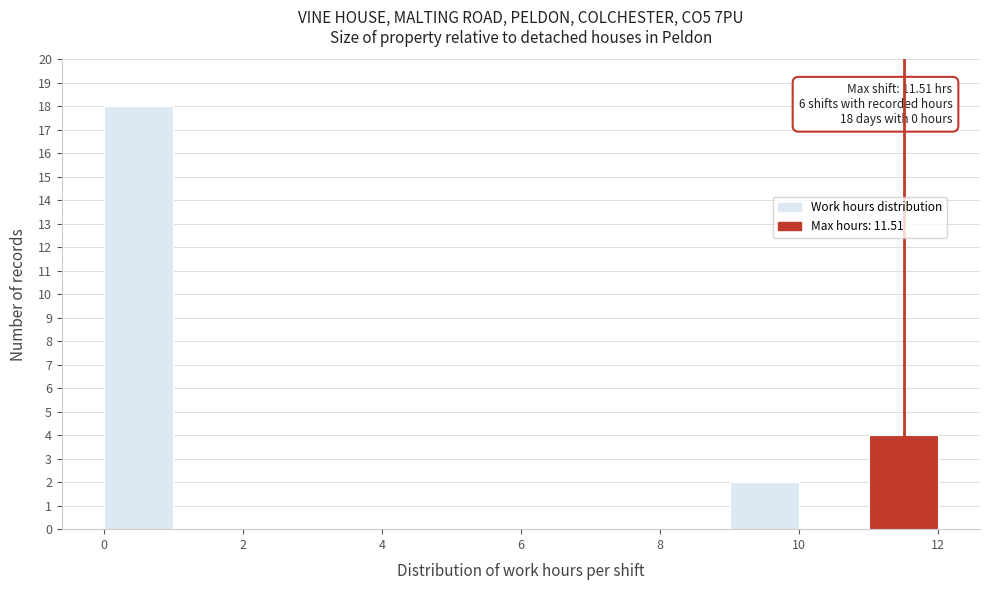

Over which range of the x-axis is the bar tallest?

0 to 1